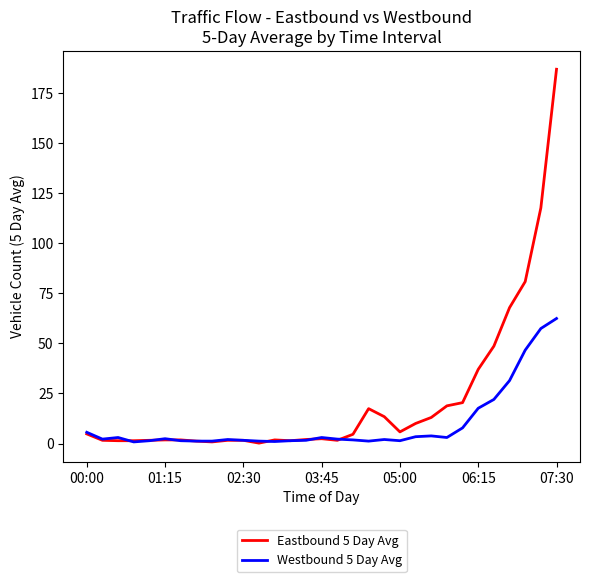

List the series in order of their overall mean, lowest first.

Westbound 5 Day Avg, Eastbound 5 Day Avg